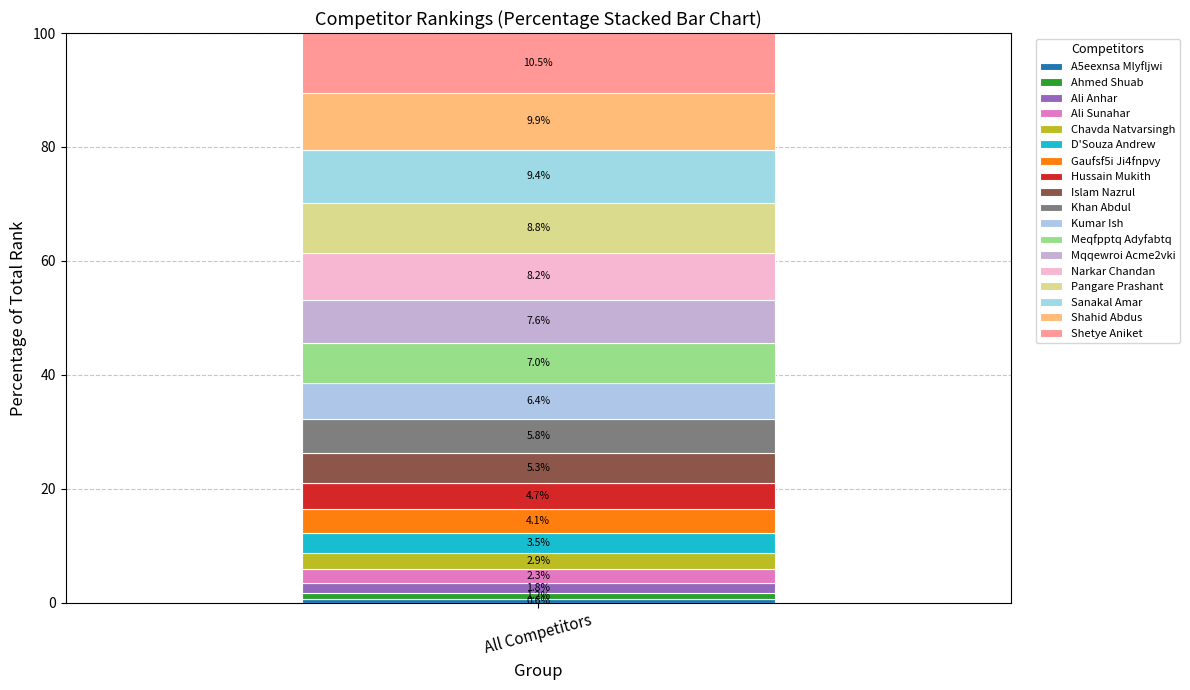

Are the bars horizontal?

No